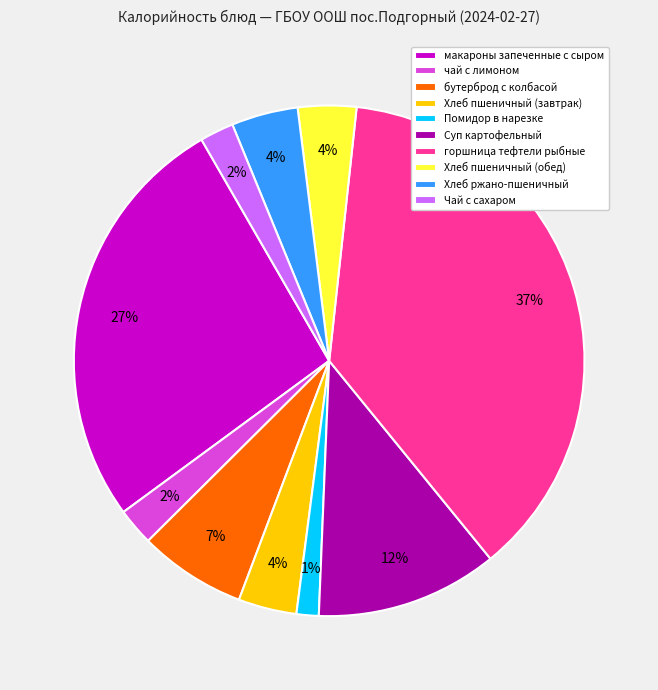

What is the largest slice in the pie chart?

горшница тефтели рыбные